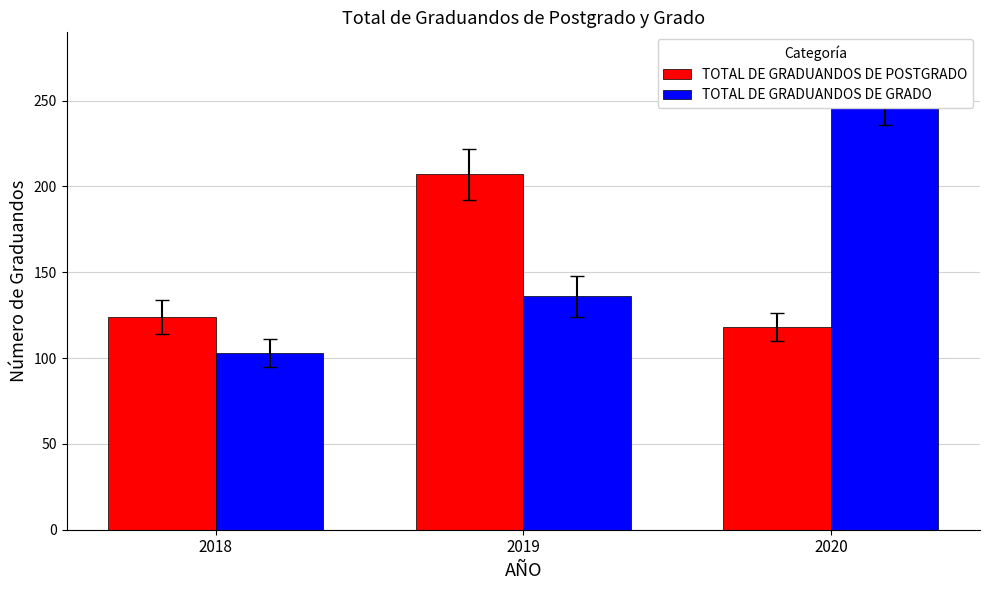

What value does the TOTAL DE GRADUANDOS DE POSTGRADO series have at 2018, to the nearest 10?

120